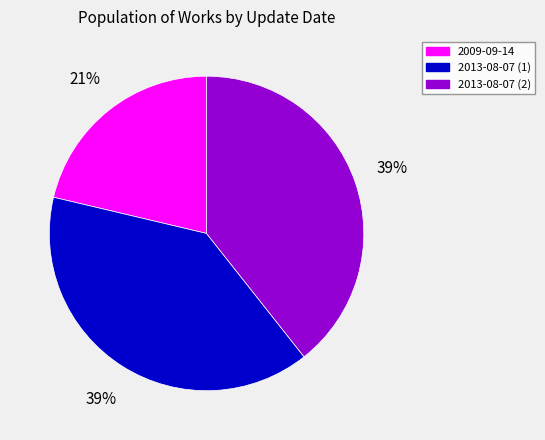

To the nearest percent, what is the average slice percentage?

33%